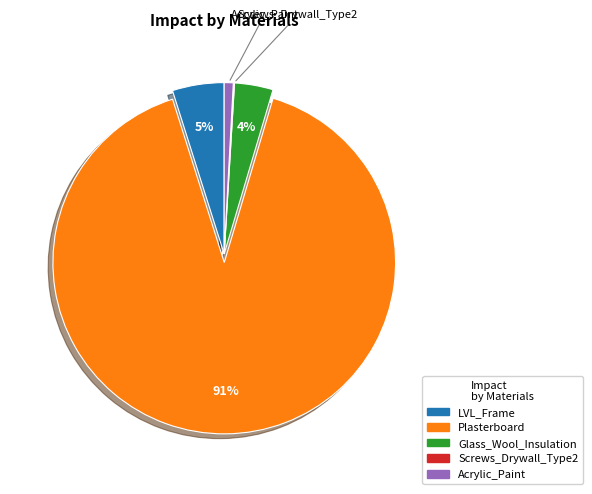

Between Glass_Wool_Insulation and Plasterboard, which is larger?

Plasterboard